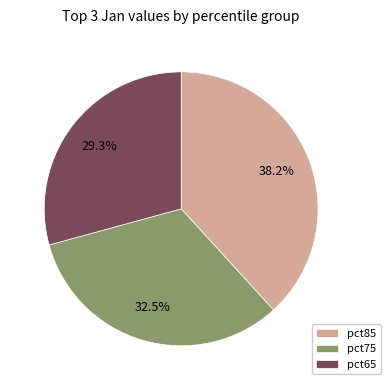

Which category has the smallest portion of the pie?

pct65